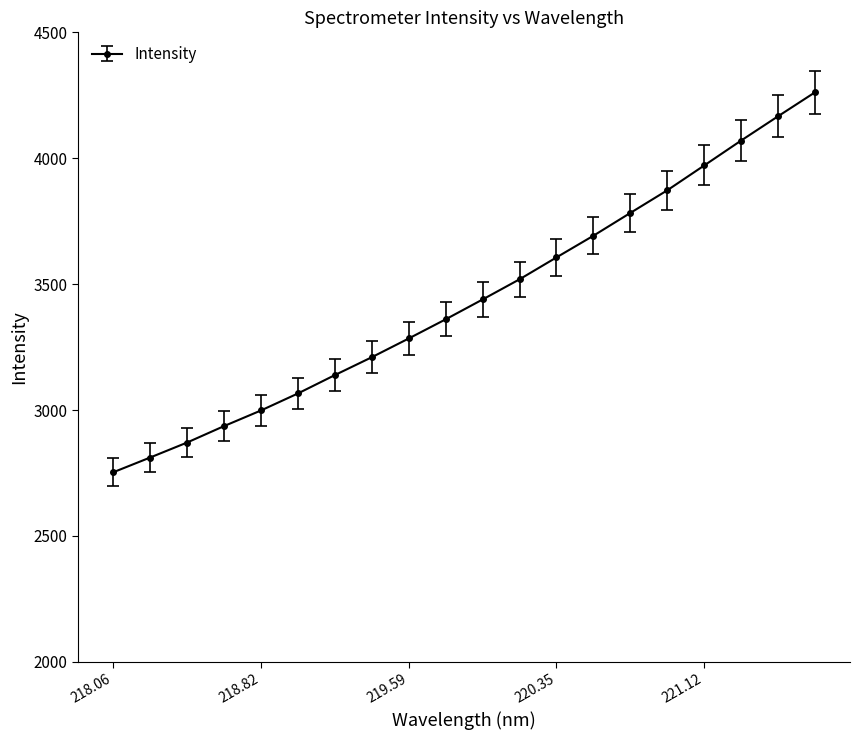

What is the value of the 2nd point from the left?

2811.4